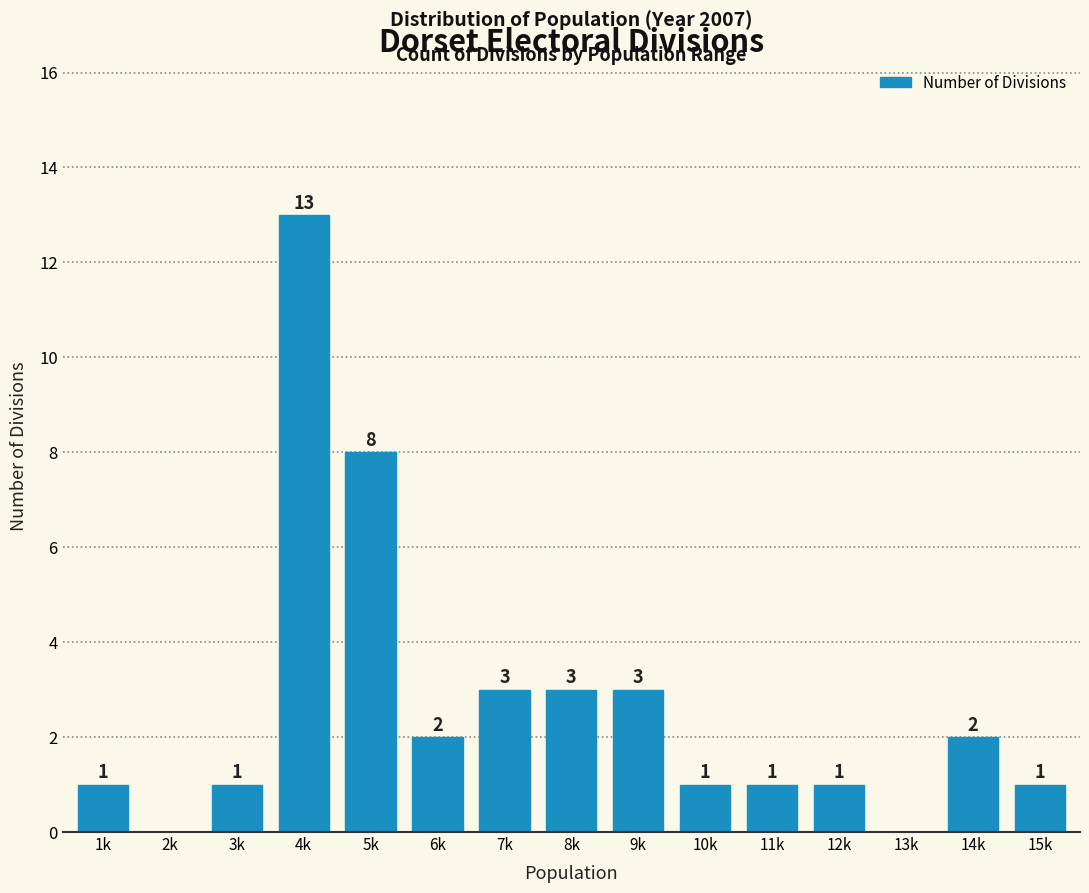

Reading left to right, what are all the values shown in this chart?

1k=1	2k=0	3k=1	4k=13	5k=8	6k=2	7k=3	8k=3	9k=3	10k=1	11k=1	12k=1	13k=0	14k=2	15k=1